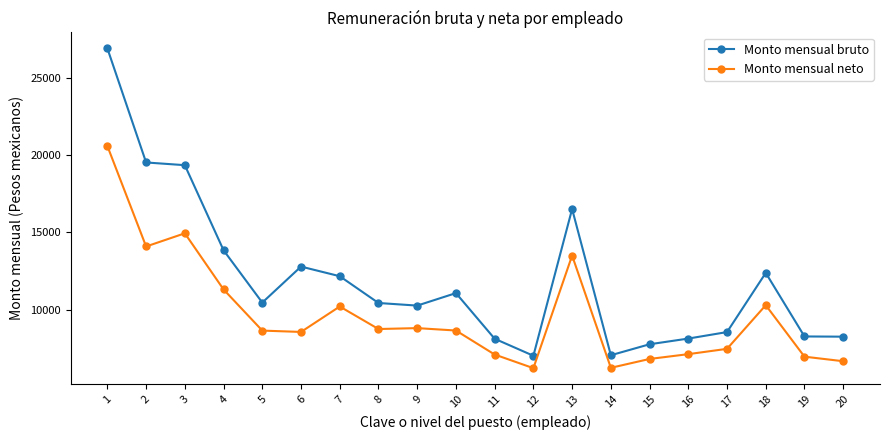

What is the maximum value shown in the chart?

26935.7